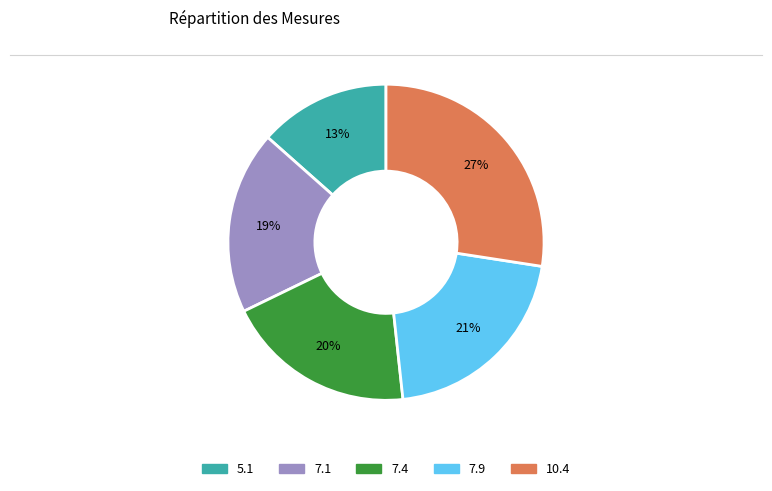

Does any single category account for the majority?

No